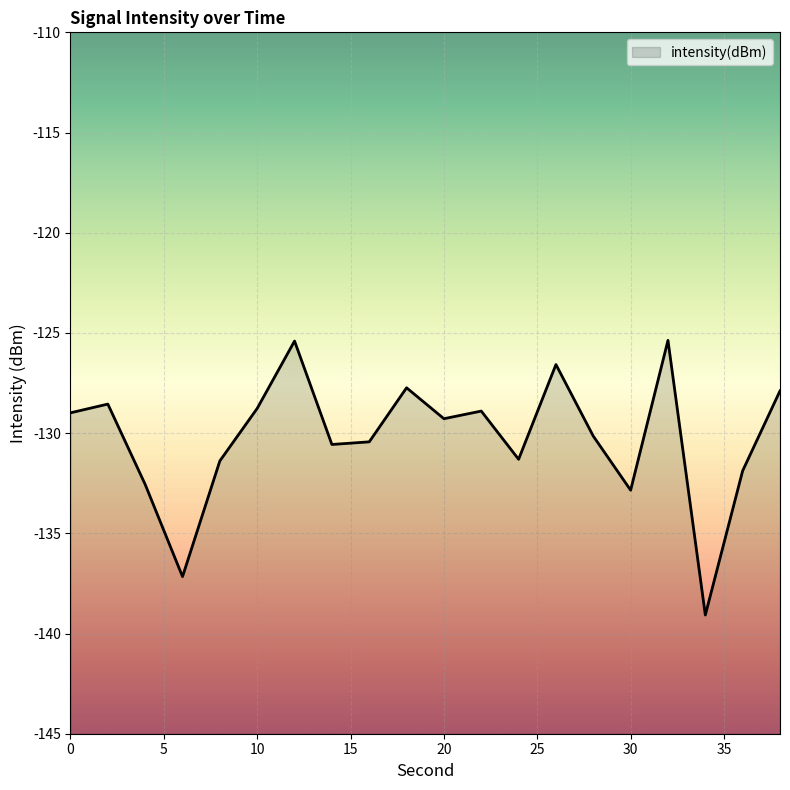

Reading left to right, extract all data points from this chart.

0=-129.0	2=-128.6	4=-132.6	6=-137.2	8=-131.4	10=-128.8	12=-125.4	14=-130.6	16=-130.4	18=-127.7	20=-129.3	22=-128.9	24=-131.3	26=-126.6	28=-130.2	30=-132.8	32=-125.4	34=-139.1	36=-131.9	38=-127.9